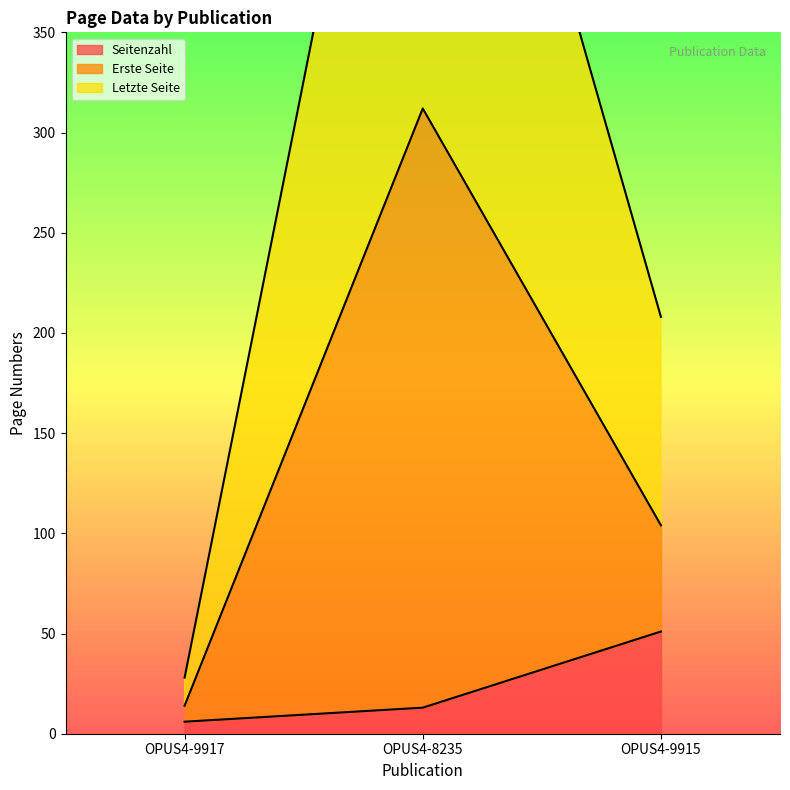

Which series has the largest total across all categories?

Letzte Seite